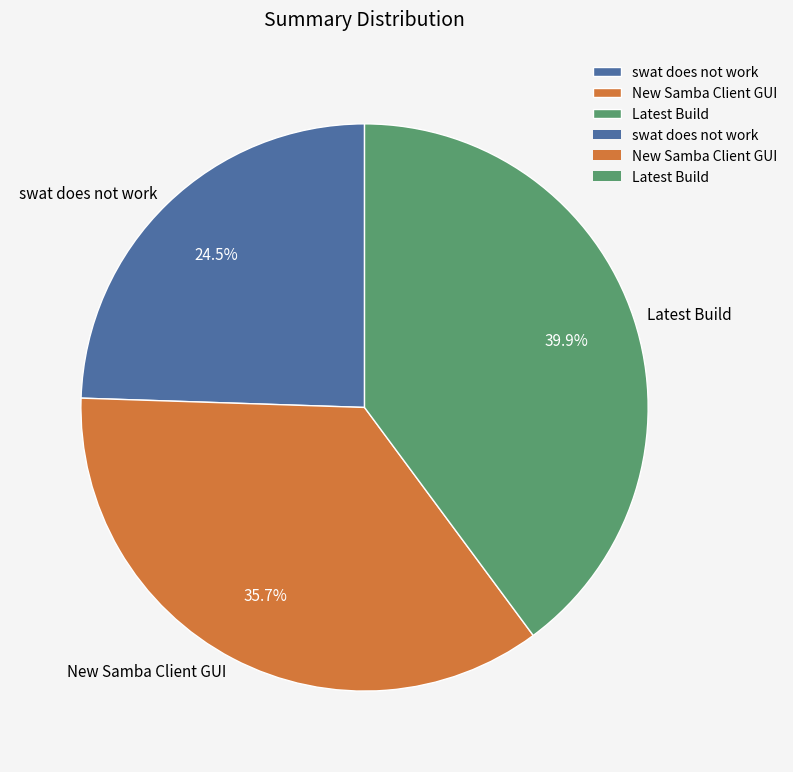

What portion of the pie excludes Latest Build?

60.1%